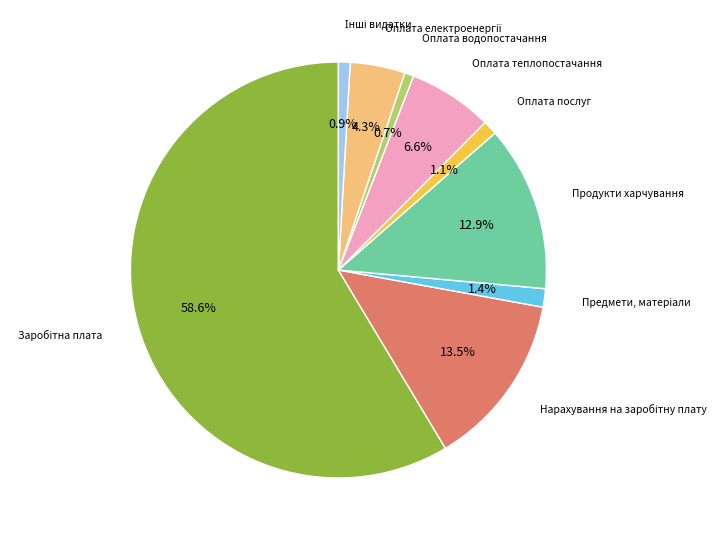

Is there any slice that represents more than half of the pie?

Yes